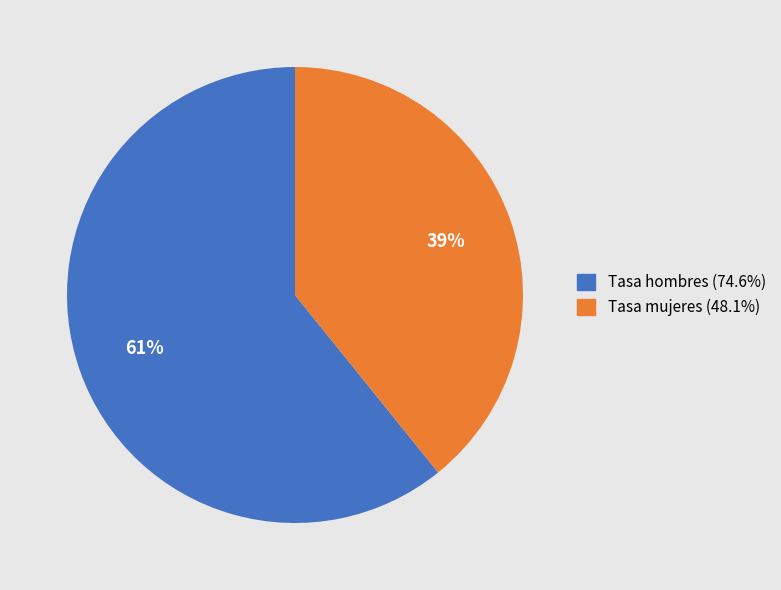

Count the number of slices in the pie.

2